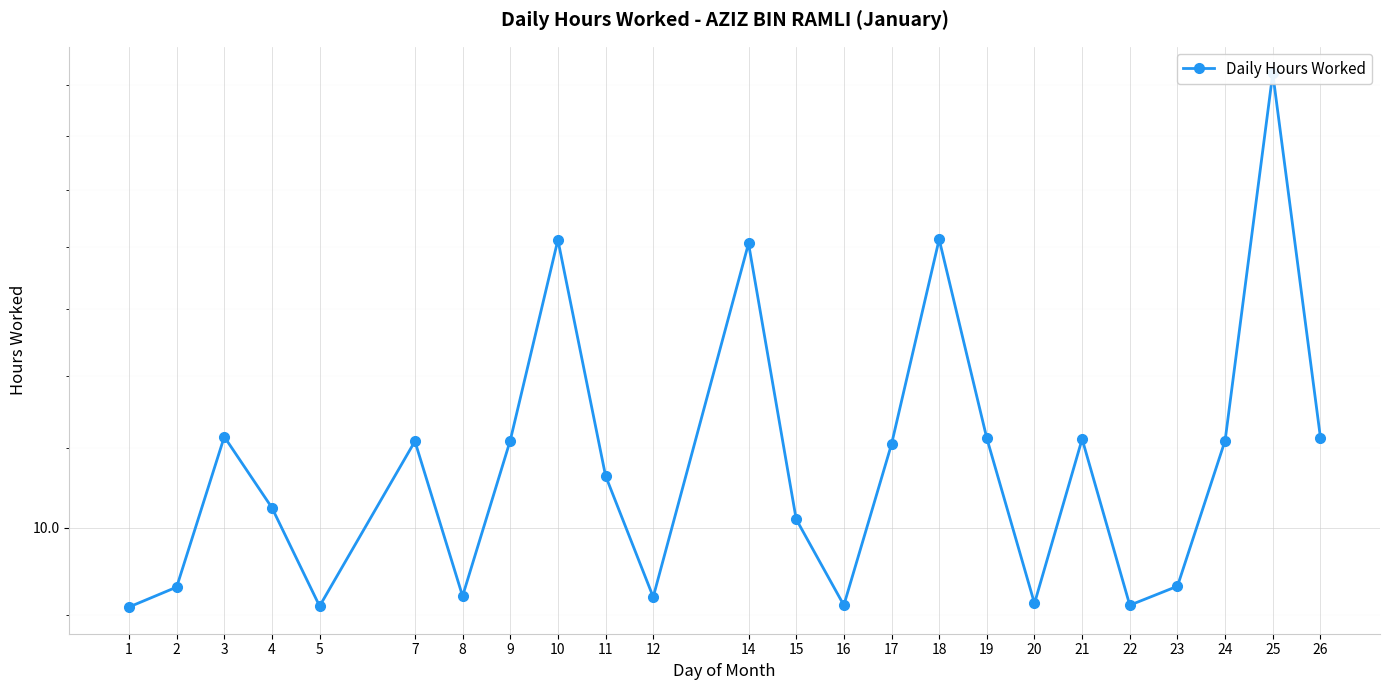

At which label does the data first exceed 11?

3